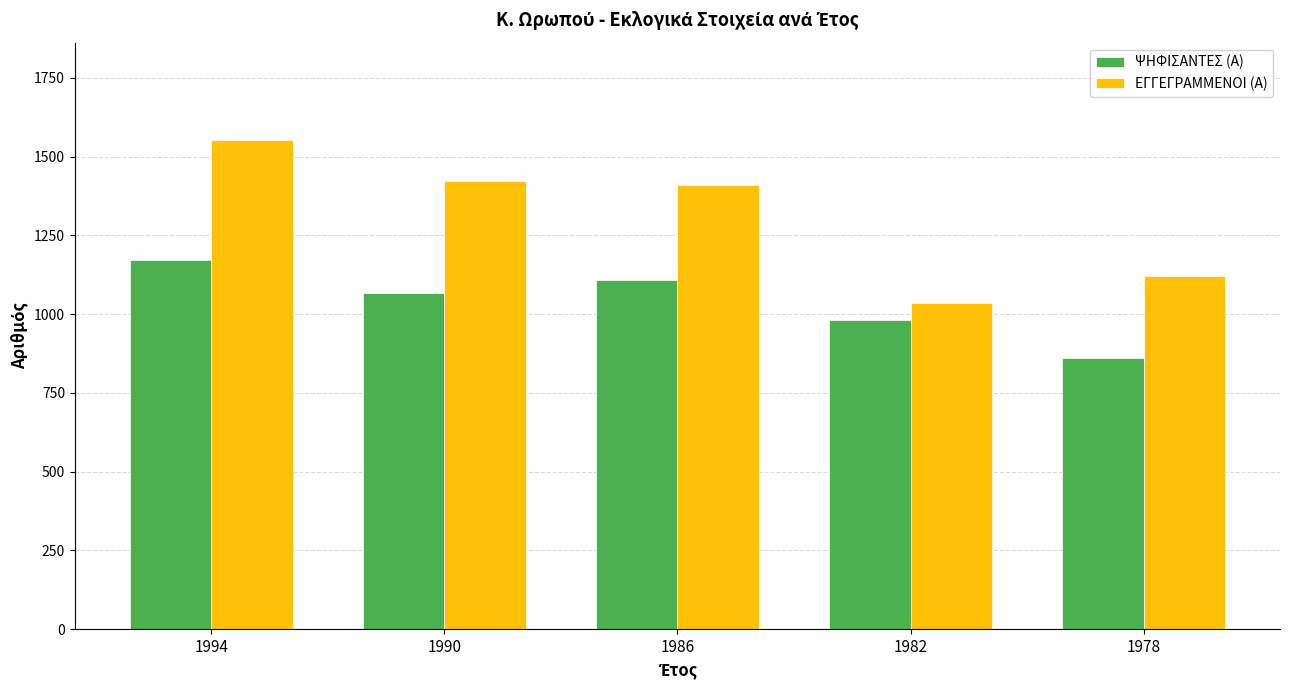

Read the ΕΓΓΕΓΡΑΜΜΕΝΟΙ (Α) value at 1978.

1122